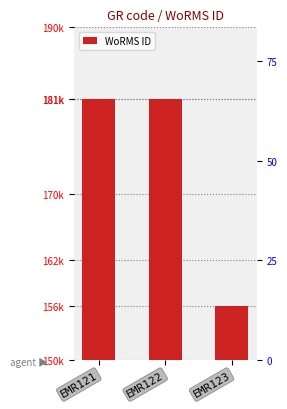

Reading right to left, list all the values displayed in this chart.

EMR123=156494	EMR122=181364	EMR121=181362